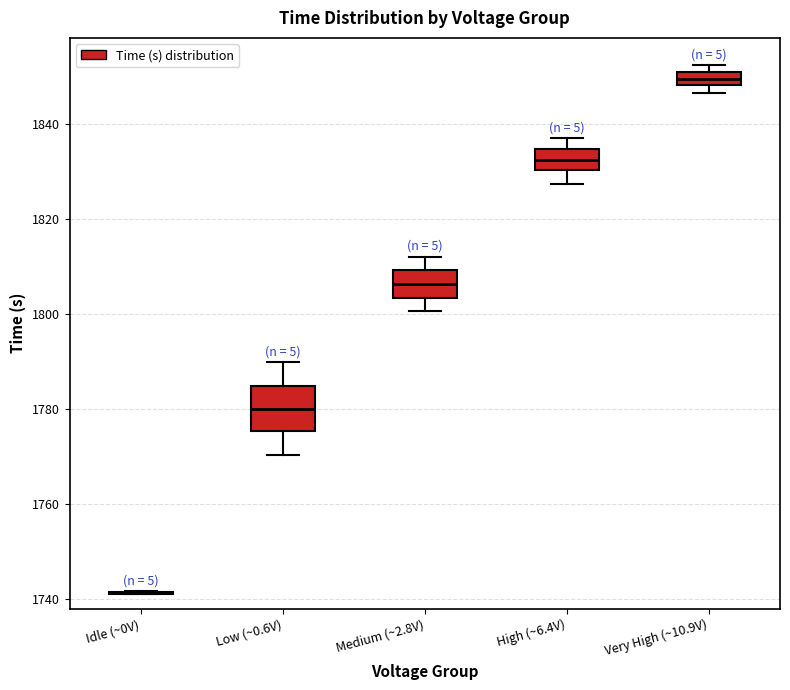

Comparing the boxes themselves (not the whiskers), which one is the tallest?

Low (~0.6V)